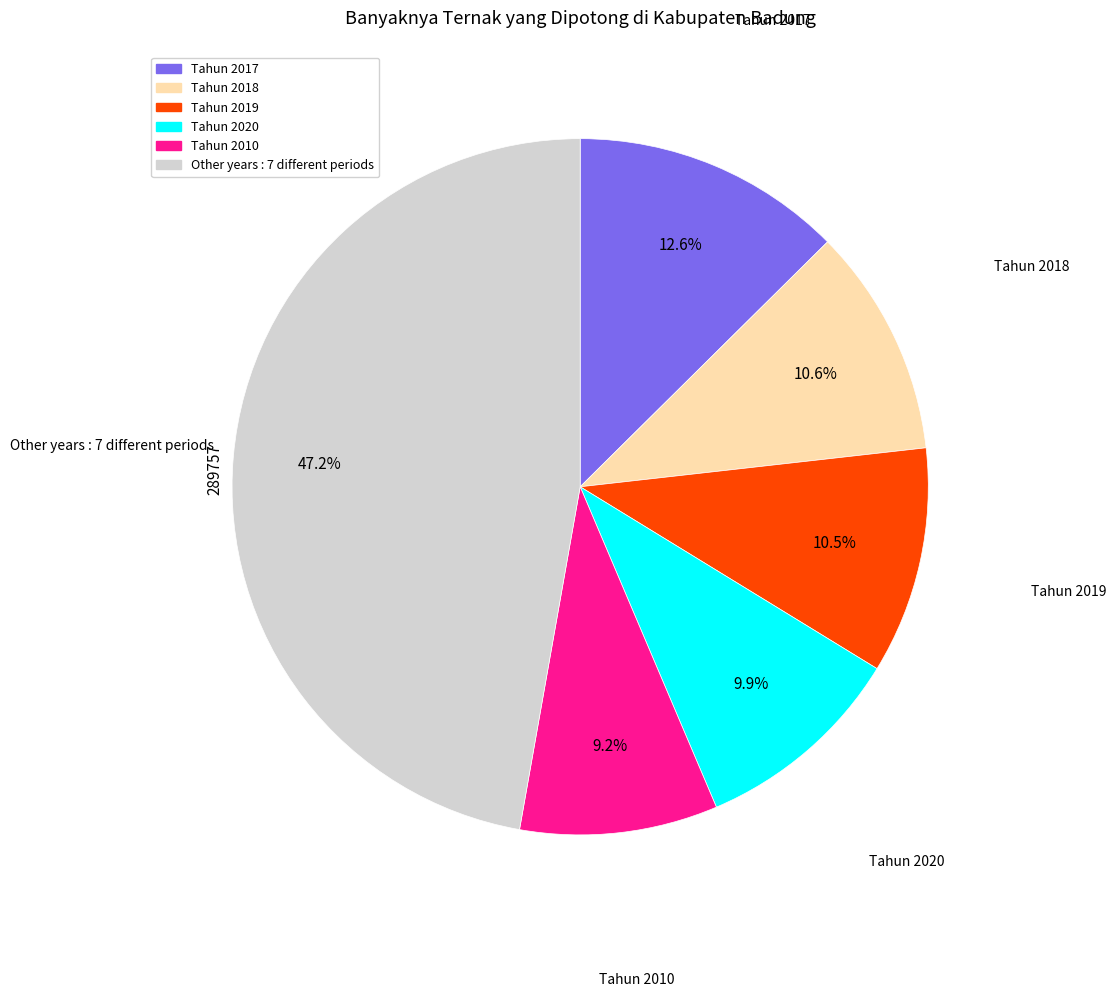

Is there a majority slice in this chart?

No